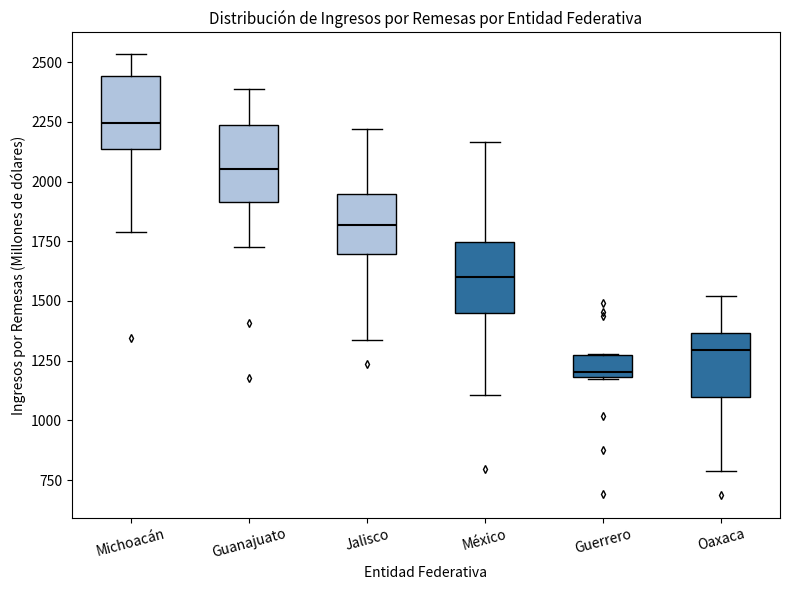

Which box's median line is the highest?

Michoacán